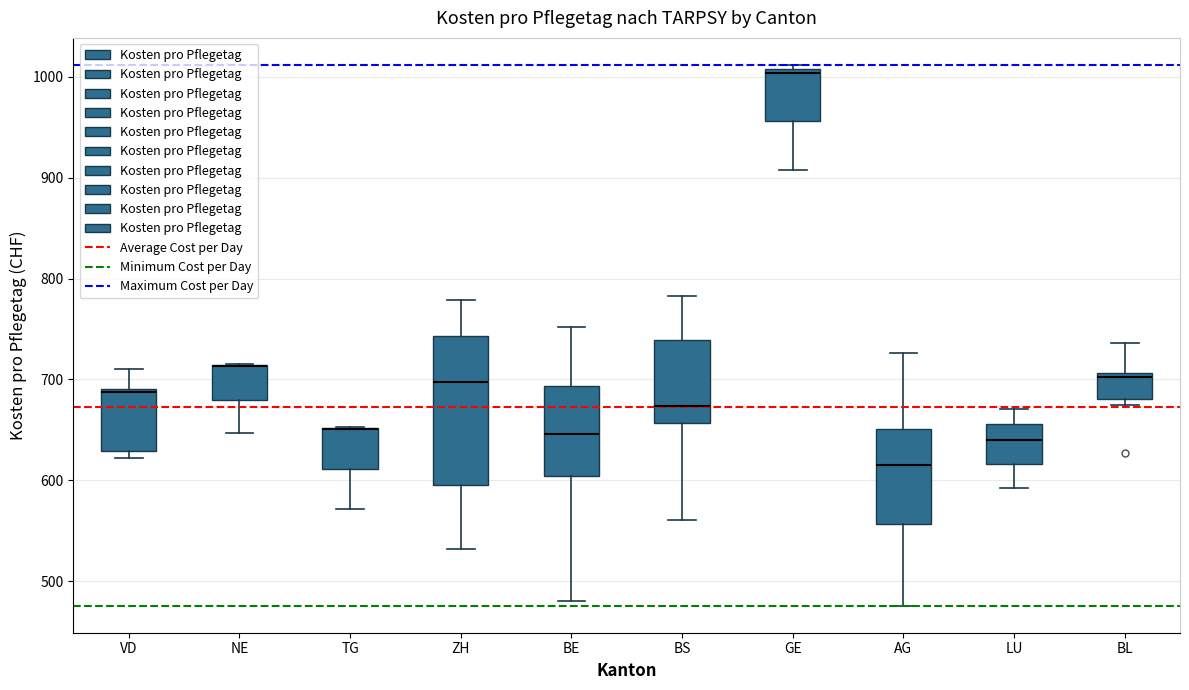

Reading left to right, transcribe this box plot: for each box, give where its median line is, the range the box spans, and where its two whiskers end, as read against the y-axis. The values are not printed on the chart, so give them approximately, as read against the axis.

VD: median 690 (just below the box's upper edge), box 630 to 690, whiskers 620 to 710
NE: median 710 (drawn on the box's upper edge), box 680 to 710, whiskers 650 to 720
TG: median 650 (drawn on the box's upper edge), box 610 to 650, whiskers 570 to 650
ZH: median 700, box 590 to 740, whiskers 530 to 780
BE: median 650, box 600 to 690, whiskers 480 to 750
BS: median 670, box 660 to 740, whiskers 560 to 780
GE: median 1000, box 960 to 1010, whiskers 910 to 1010 (just above the box's upper edge)
AG: median 610, box 560 to 650, whiskers 480 to 730
LU: median 640, box 620 to 660, whiskers 590 to 670
BL: median 700, box 680 to 710, whiskers 670 to 740